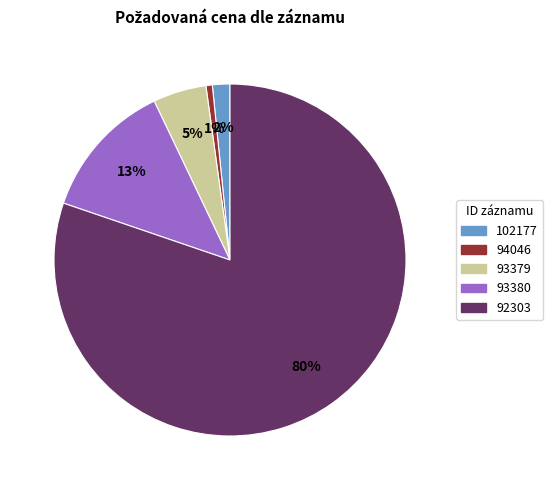

Does any single category account for the majority?

Yes